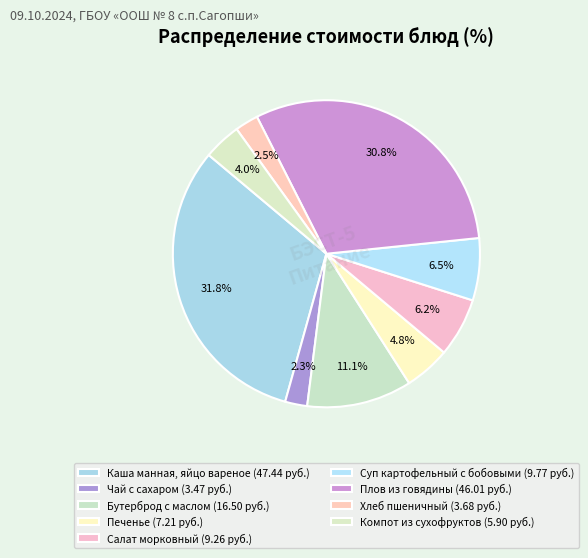

How many segments does this pie chart have?

9